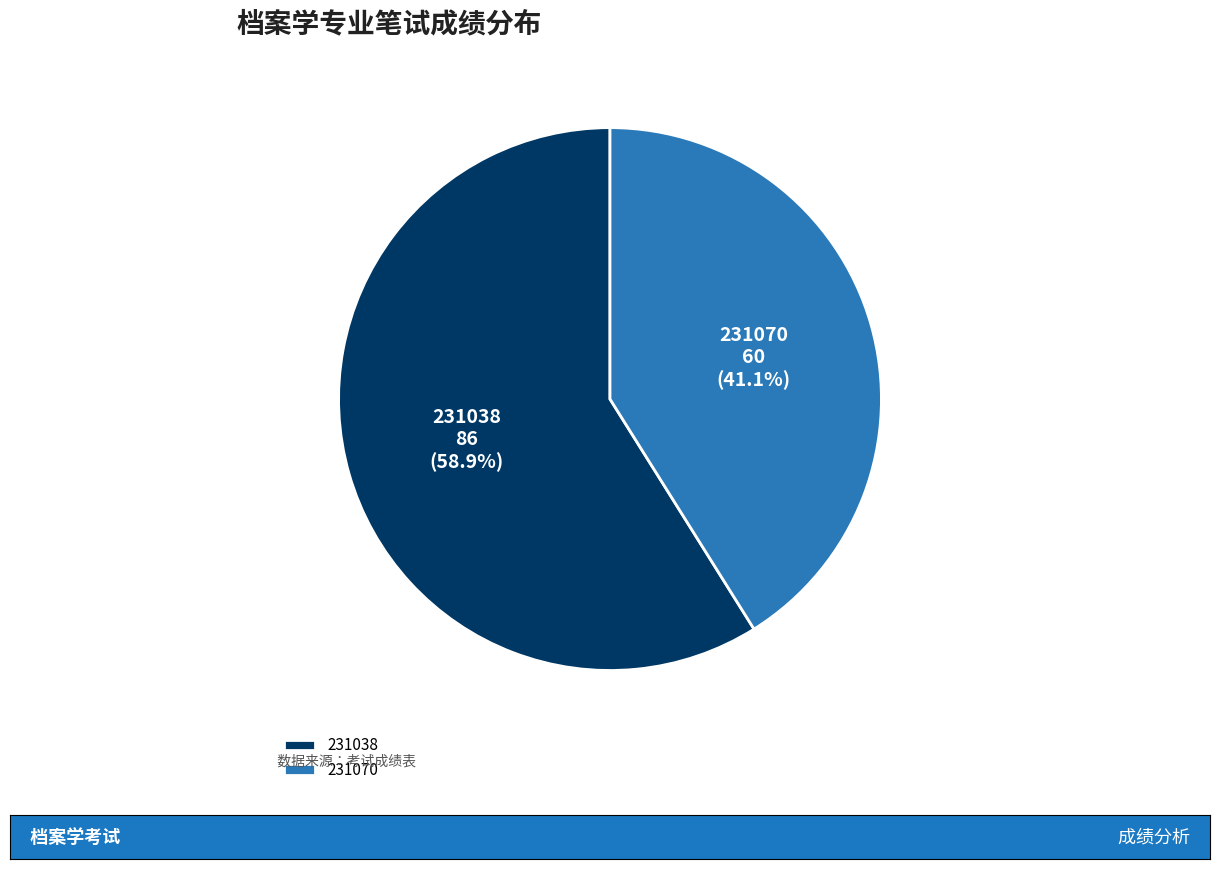

The 231038 slice represents 44% of the pie. True or false?

False